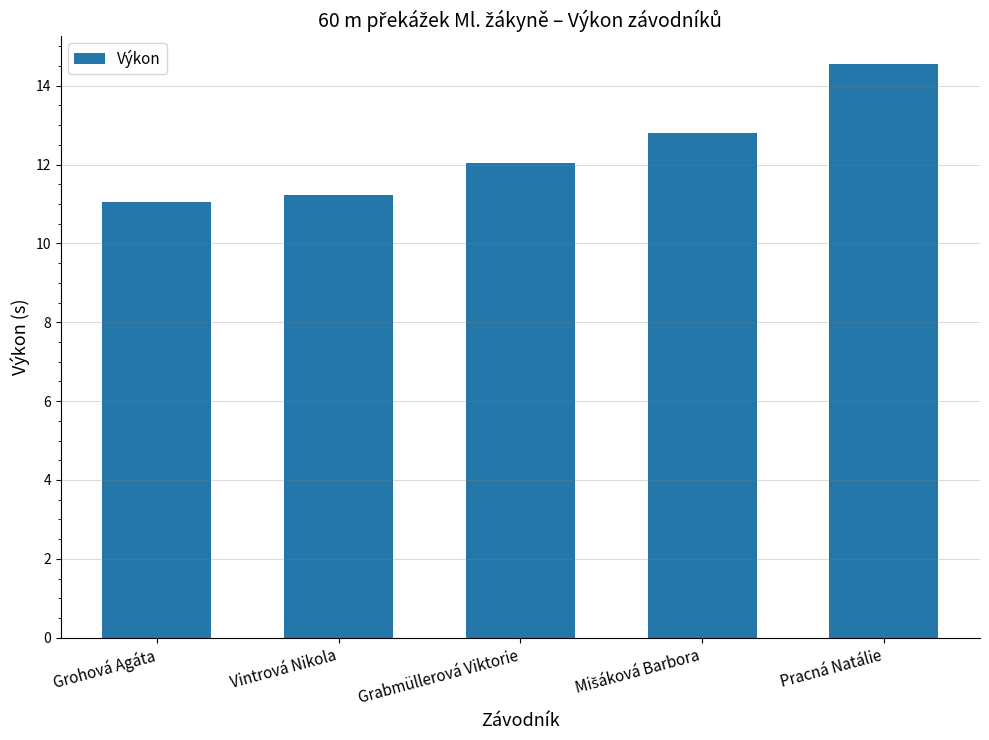

Reading left to right, extract all data points from this chart.

11.1	11.2	12.0	12.8	14.5